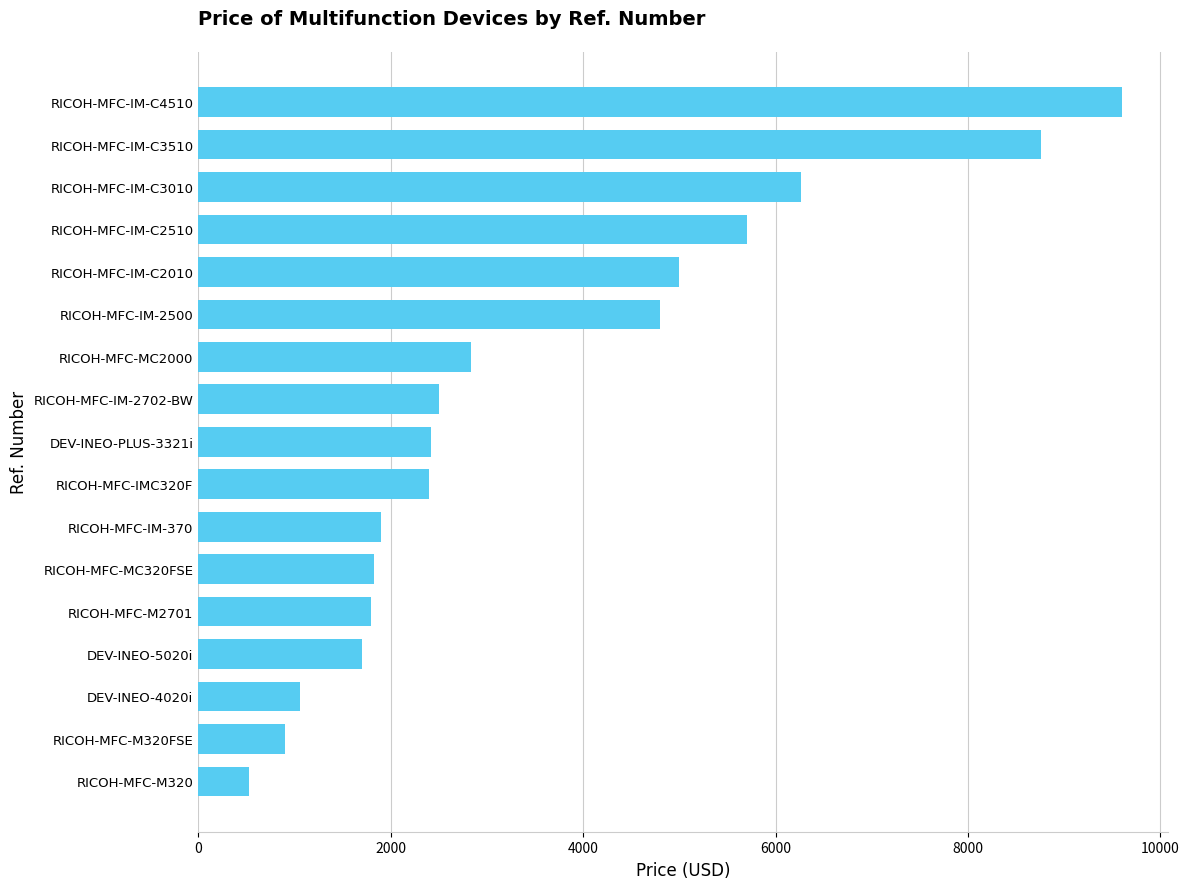

What is the difference between the maximum and minimum values?

9071.0